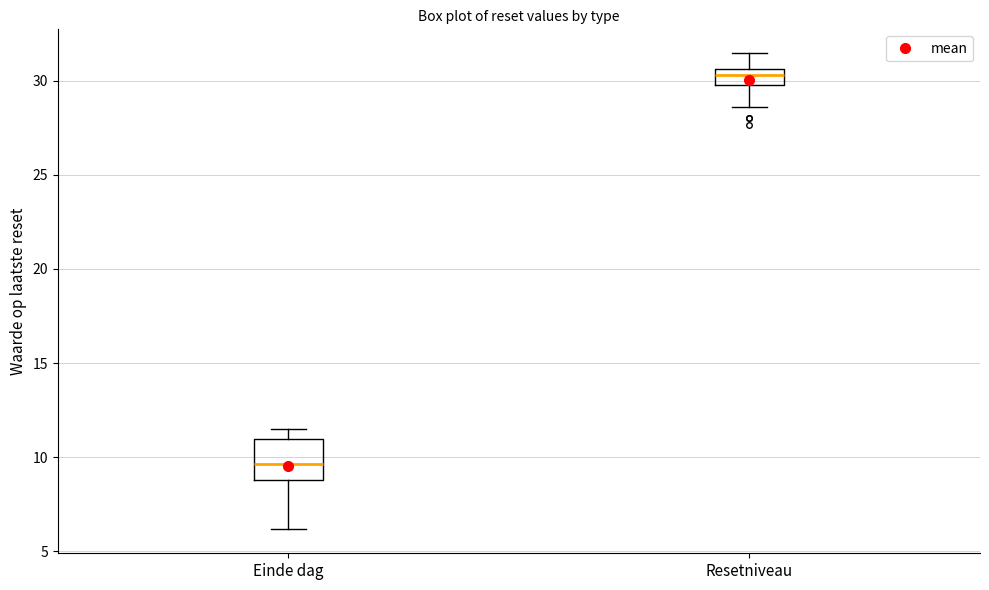

Reading left to right, transcribe this box plot: for each box, give where its median line is, the range the box spans, and where its two whiskers end, as read against the y-axis. The values are not printed on the chart, so give them approximately, as read against the axis.

Einde dag: median 9.5, box 9.0 to 11.0, whiskers 6.0 to 11.5
Resetniveau: median 30.5 (inside the box), box 30.0 to 30.5, whiskers 28.5 to 31.5